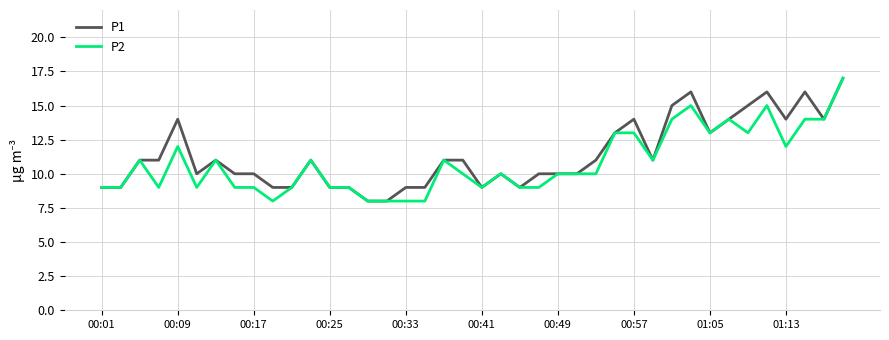

What is the maximum value for P2?

17